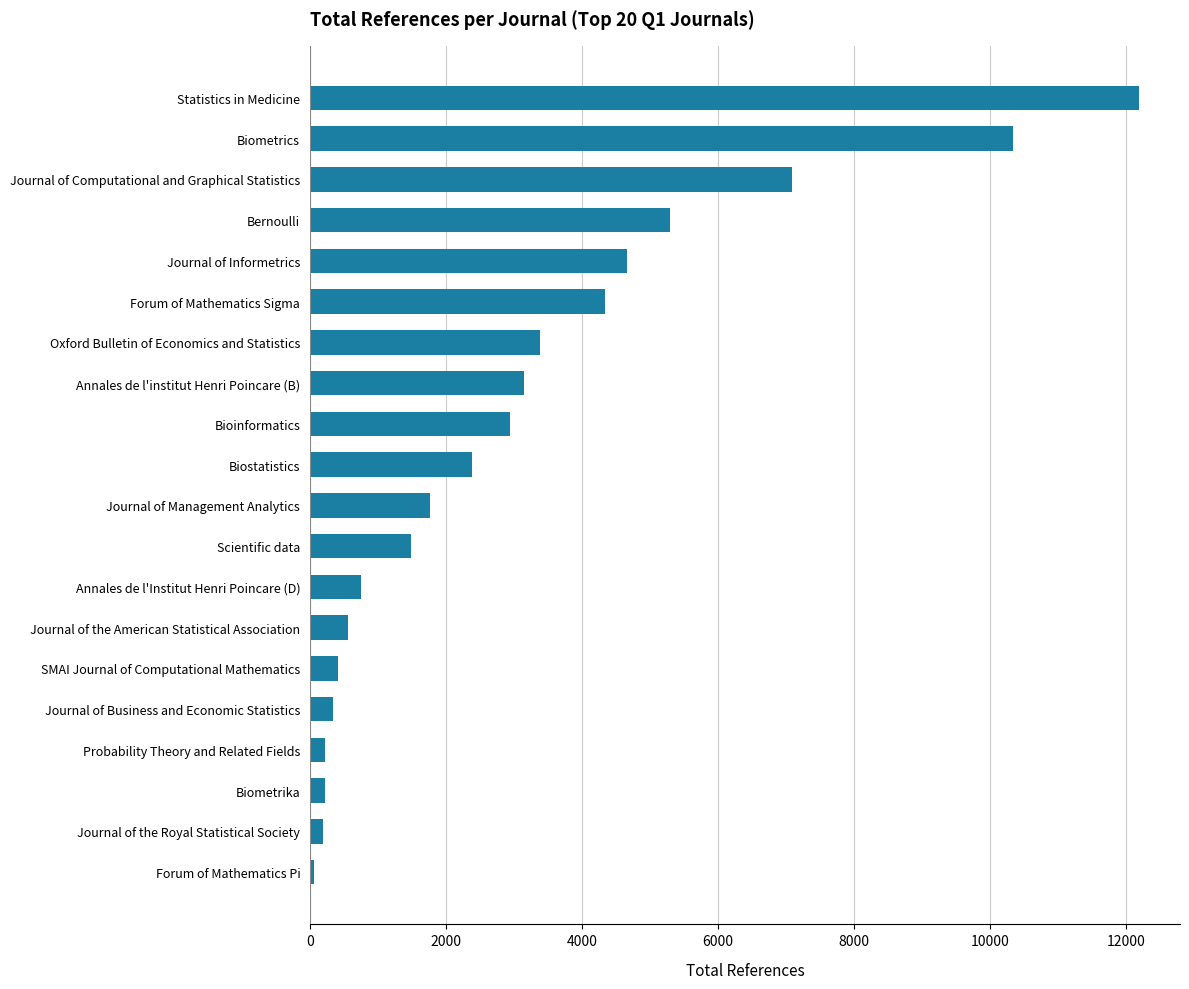

Is it true that the value at Journal of Computational and Graphical Statistics is 9536?

False